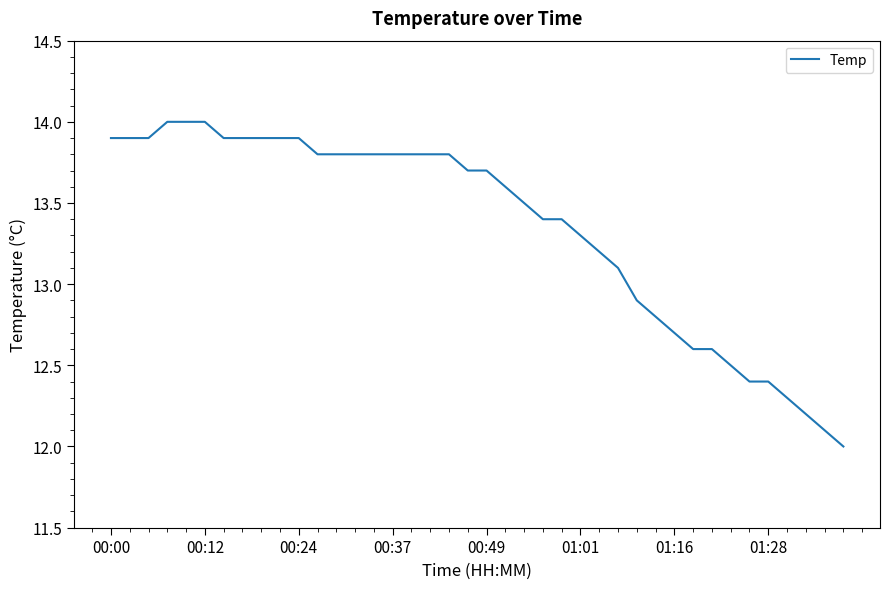

What is the minimum value shown in the chart?

12.0